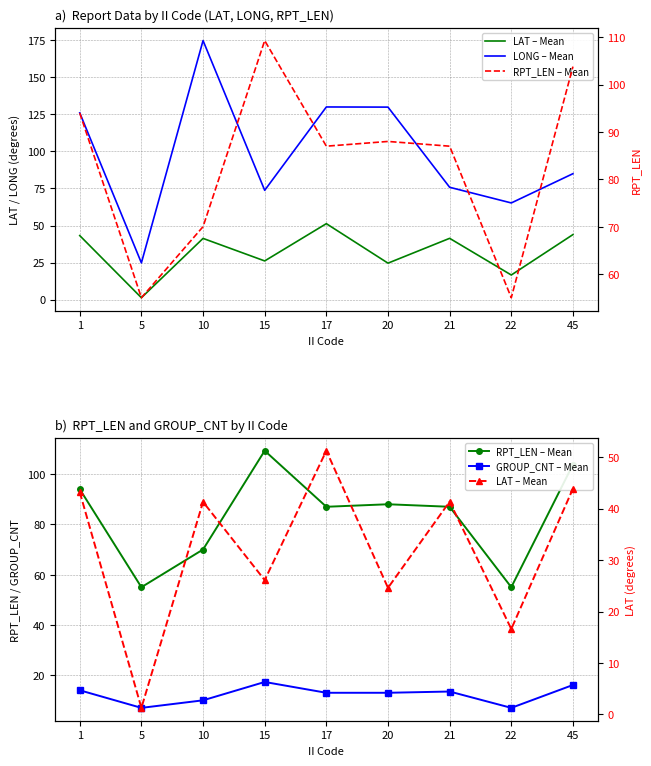

Which series has the widest spread of values?

LONG – Mean